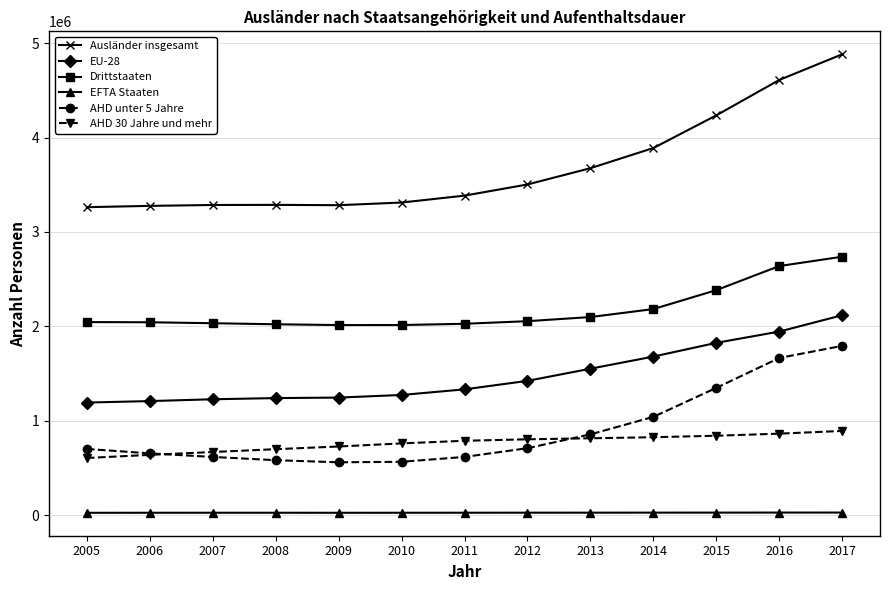

What is the difference between the EU-28 values at 2008 and 2005?

47165